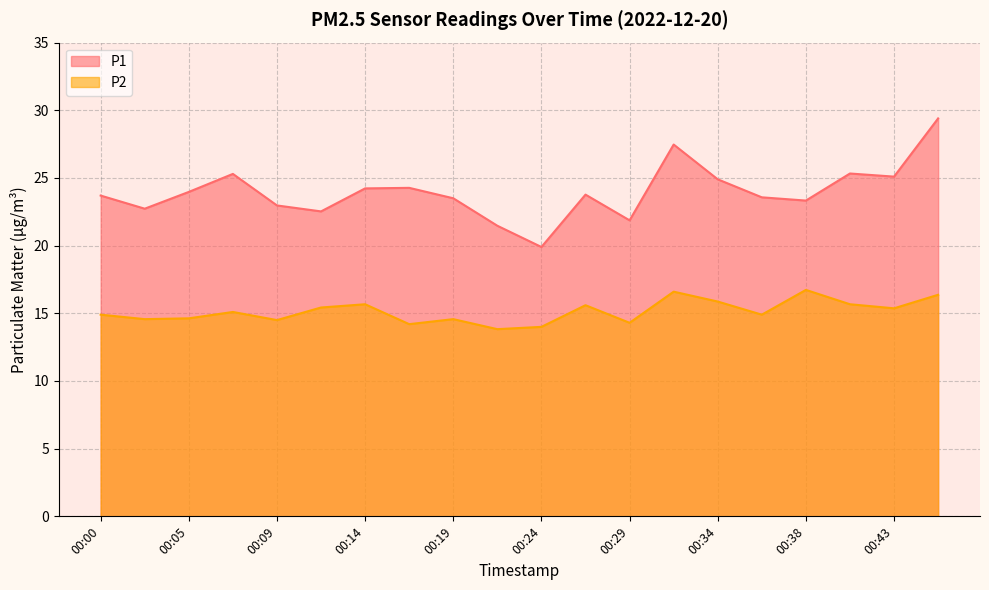

Which series has the largest total across all categories?

P1